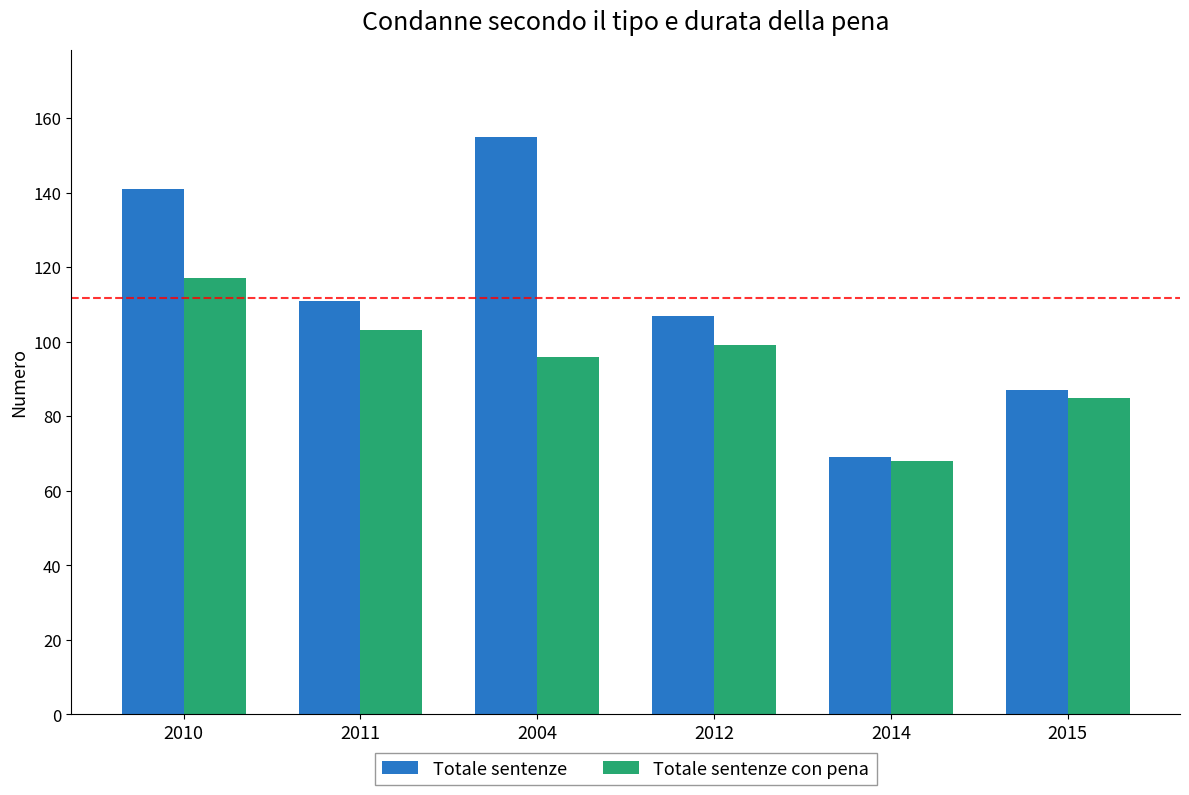

What is the spread (max minus min) of values at 2012?

8